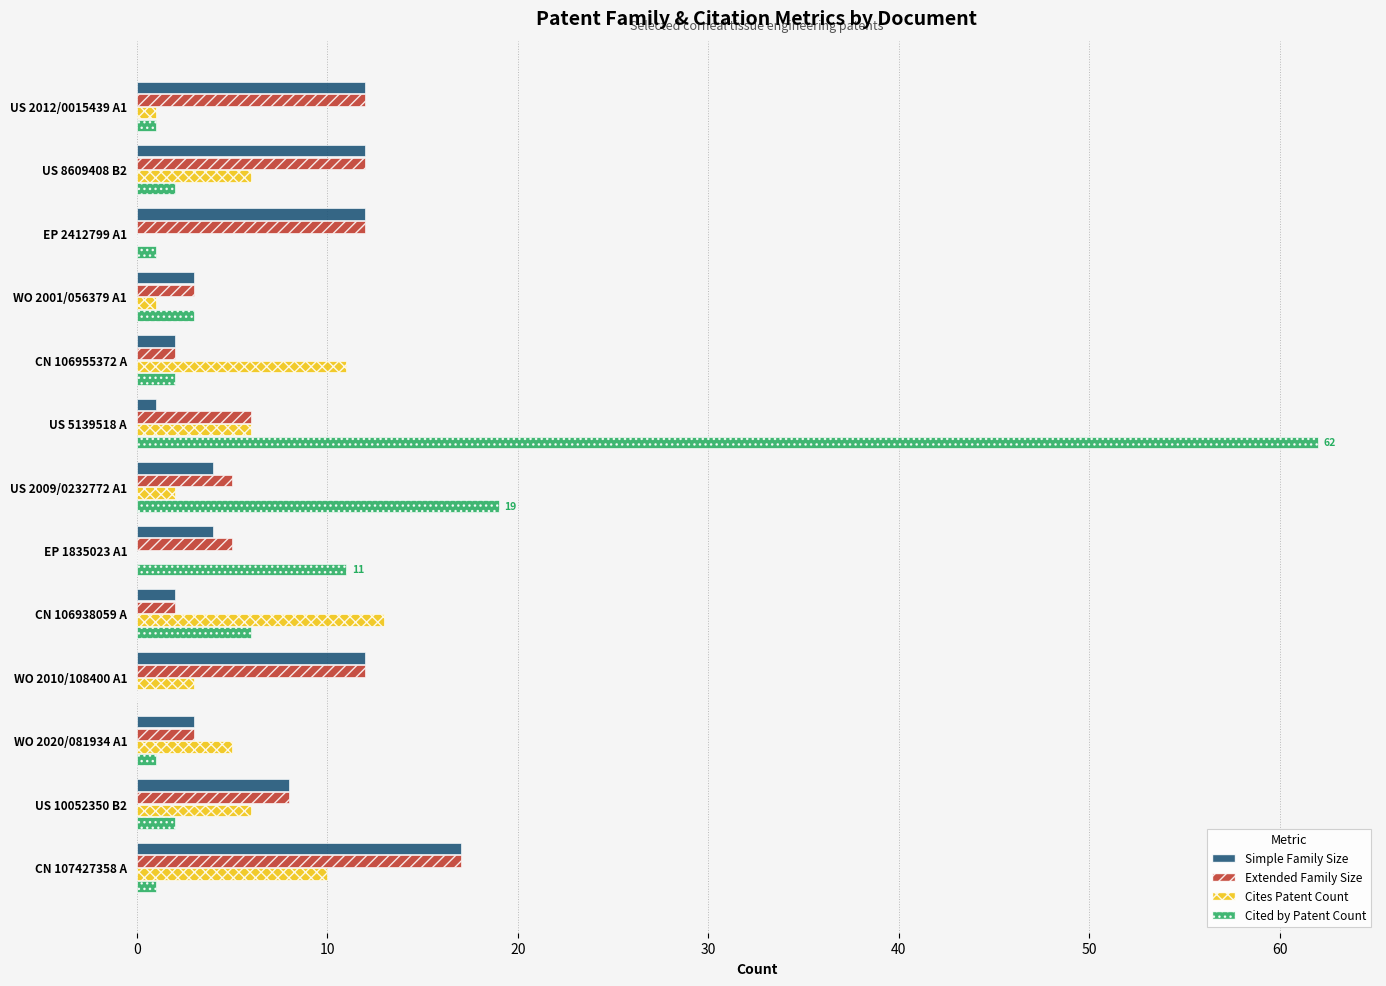

Which label corresponds to the largest value in the chart?

US 5139518 A